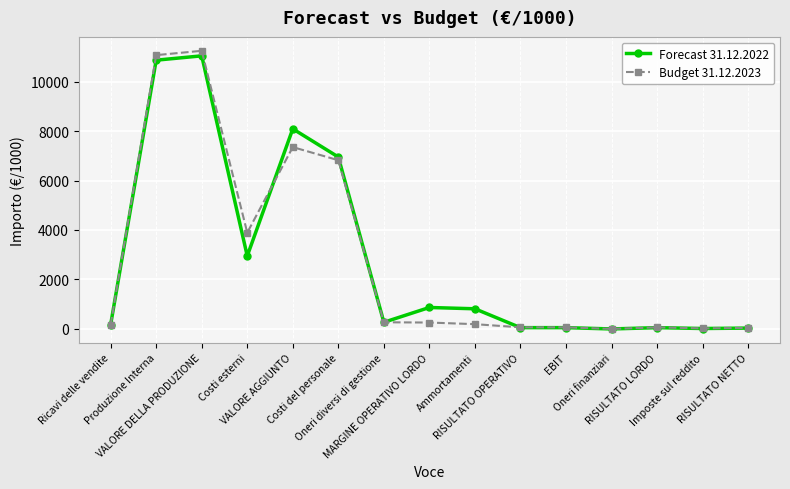

The Budget 31.12.2023 series shows 259 at MARGINE OPERATIVO LORDO. True or false?

True